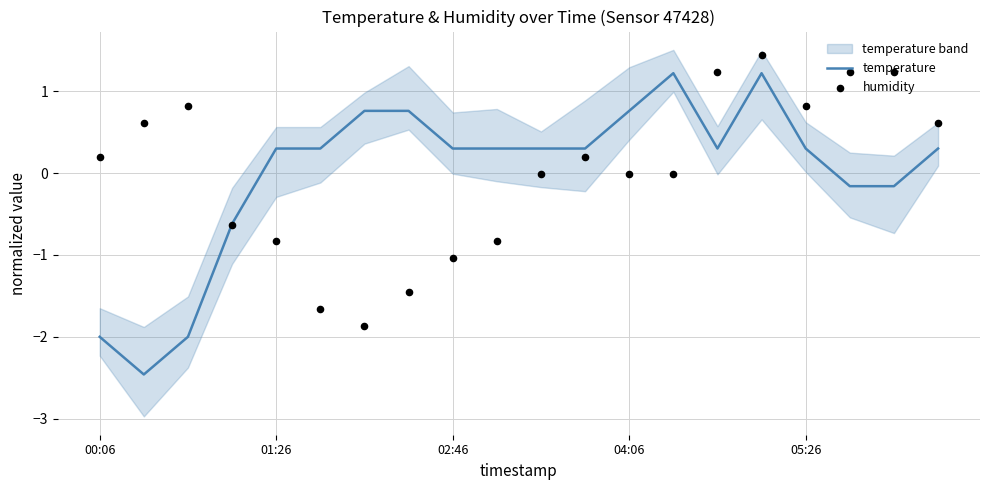

Where does the temperature series first go above 0?

01:26